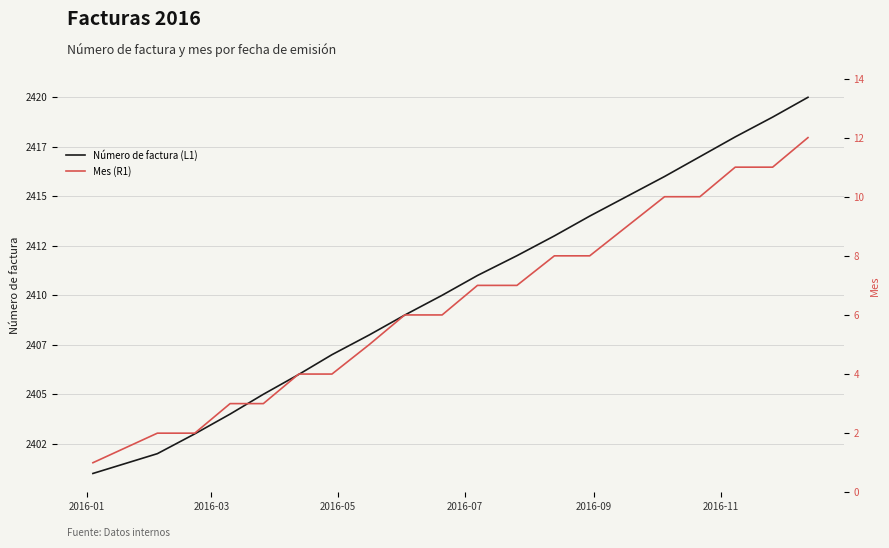

What are all the series names shown in the legend?

Número de factura (L1), Mes (R1)